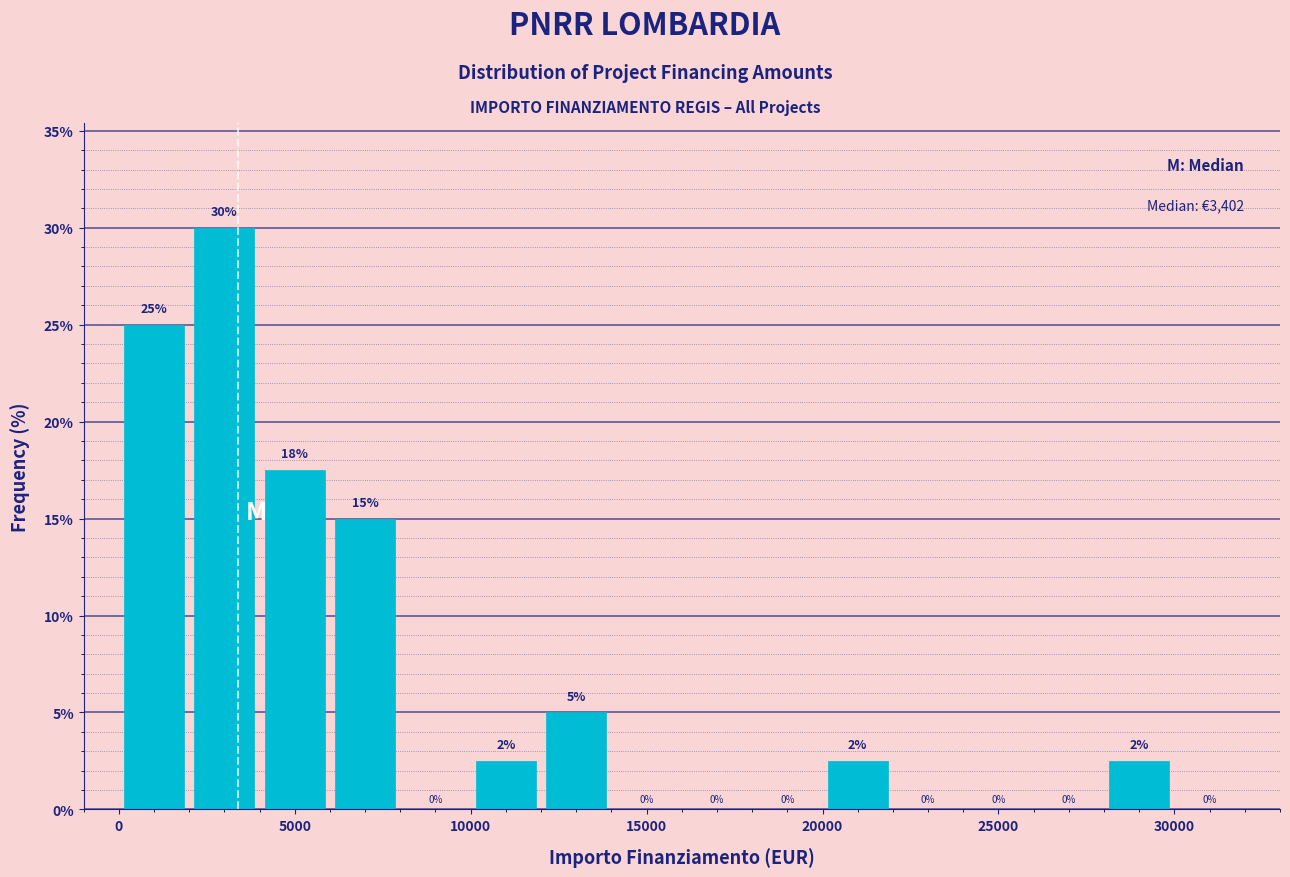

Over which range of the x-axis is the bar tallest?

2000 to 4000